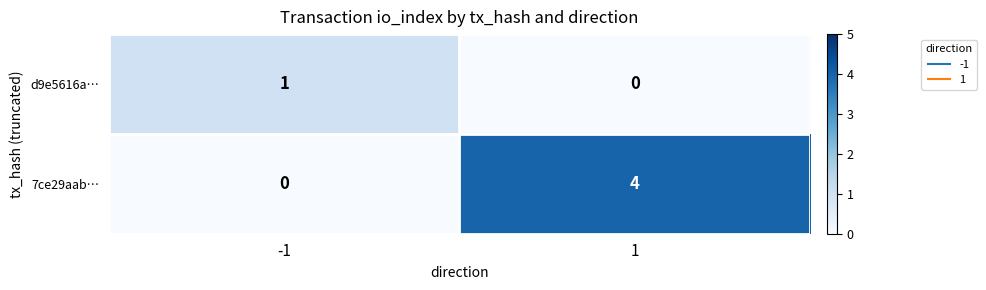

Which series has the widest spread of values?

7ce29aab…